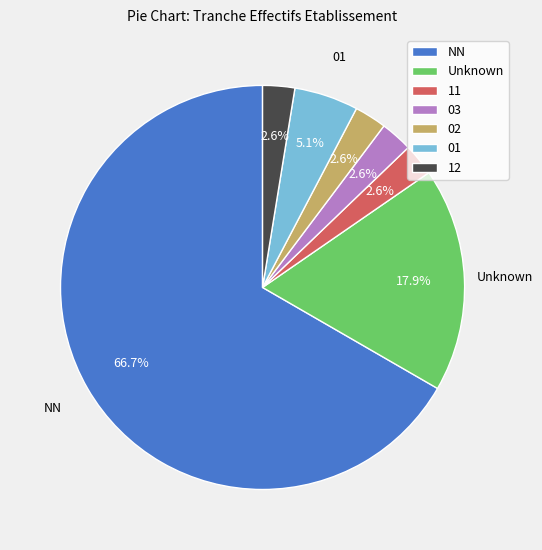

Do 02 and NN together represent more than half of the pie?

Yes